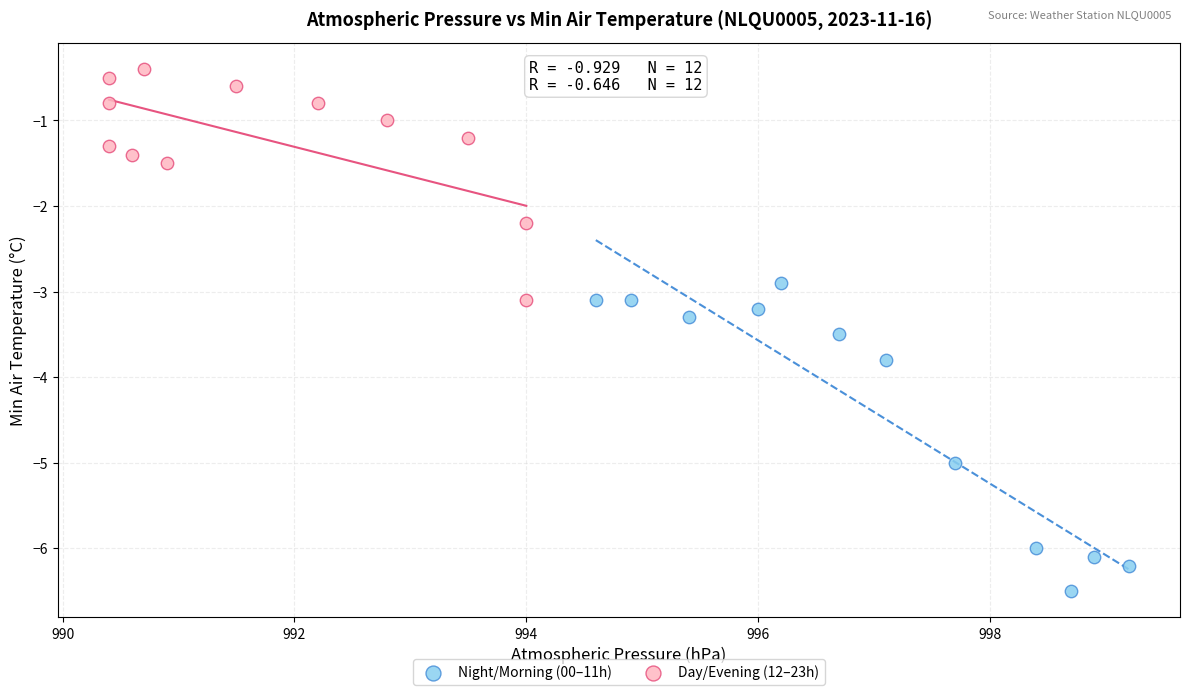

Which series has the widest spread of Y values?

Night/Morning (00–11h)